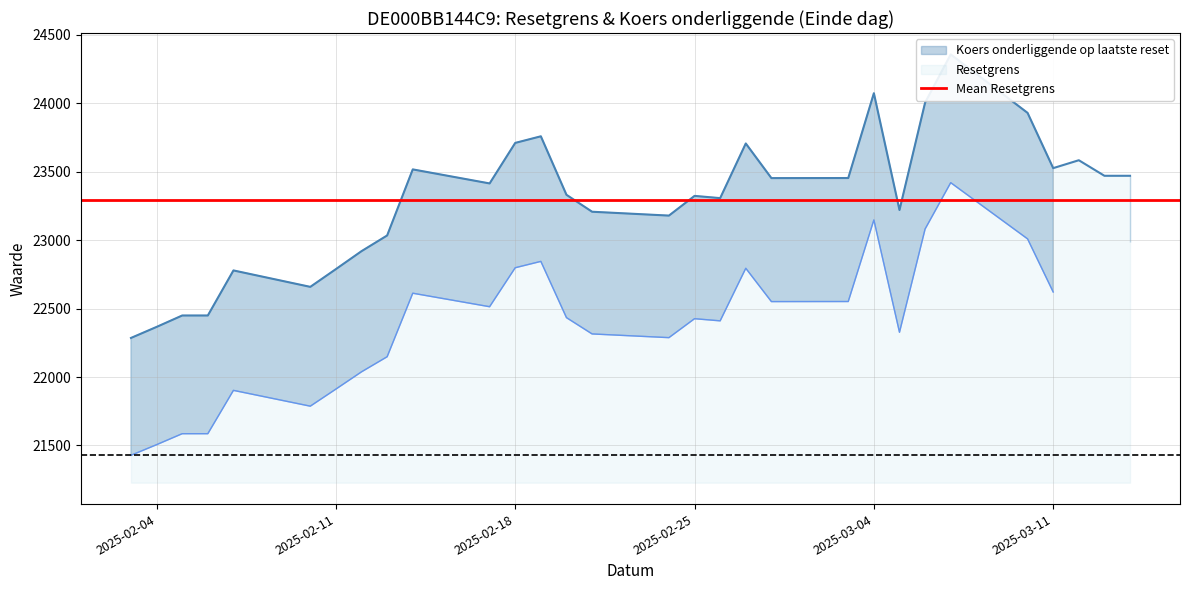

Reading right to left, extract all data points from this chart.

23469.8	23469.8	23583.5	23525.8	23929.3	24356.3	24004.3	23219.9	24072.9	23453.5	23452.9	23705.9	23306.7	23323.0	23179.1	23207.2	23331.0	23758.3	23710.0	23414.0	23516.5	23034.0	22919.3	22788.2	22658.5	22778.5	22449.4	22449.4	22365.9	22285.4